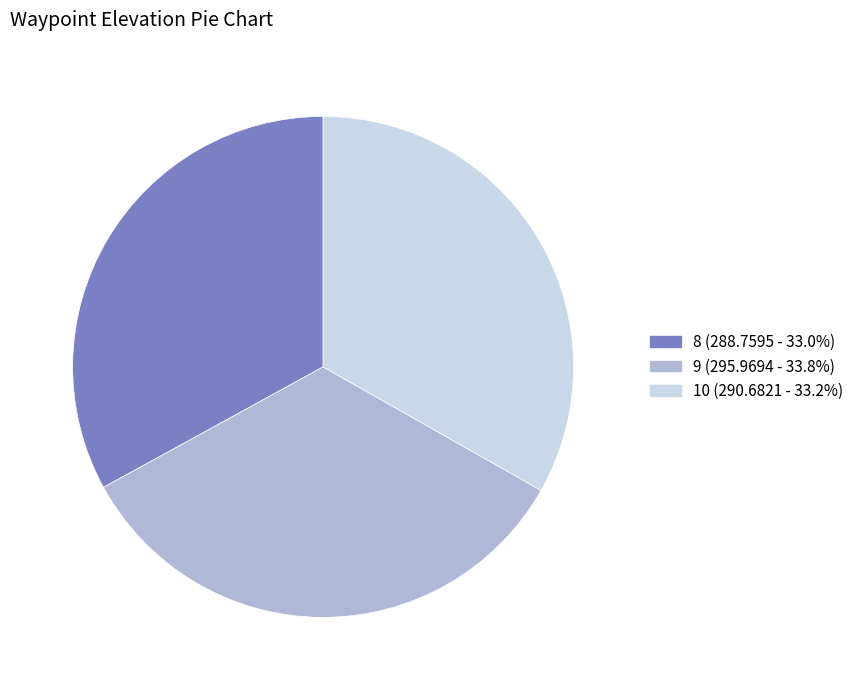

Is 10 (290.6821 - 33.2%) the majority of the pie?

No